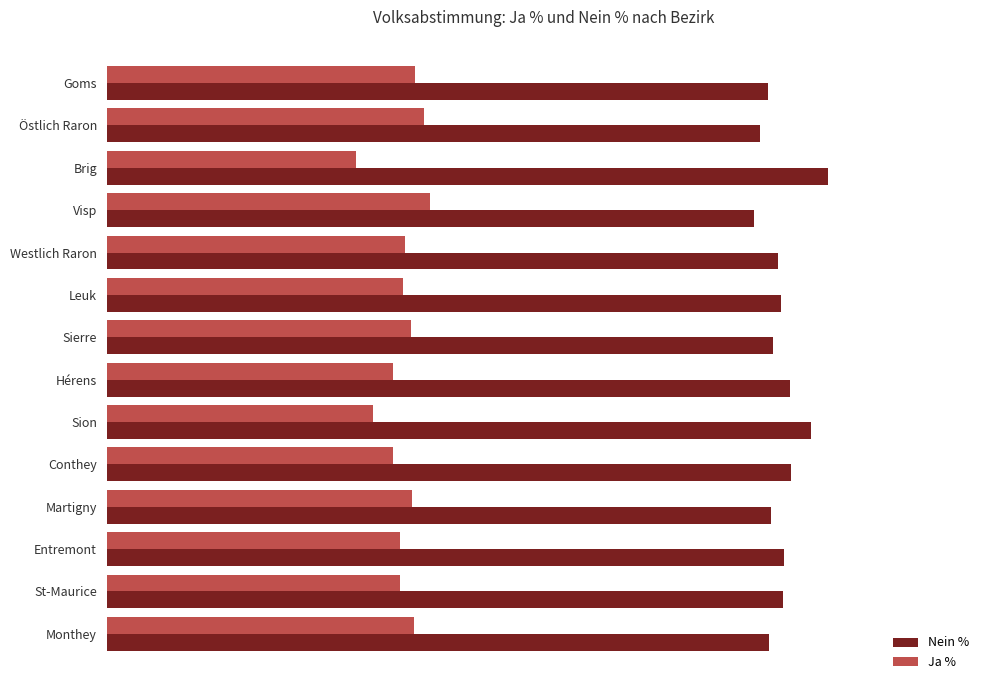

What are all the series names shown in the legend?

Nein %, Ja %